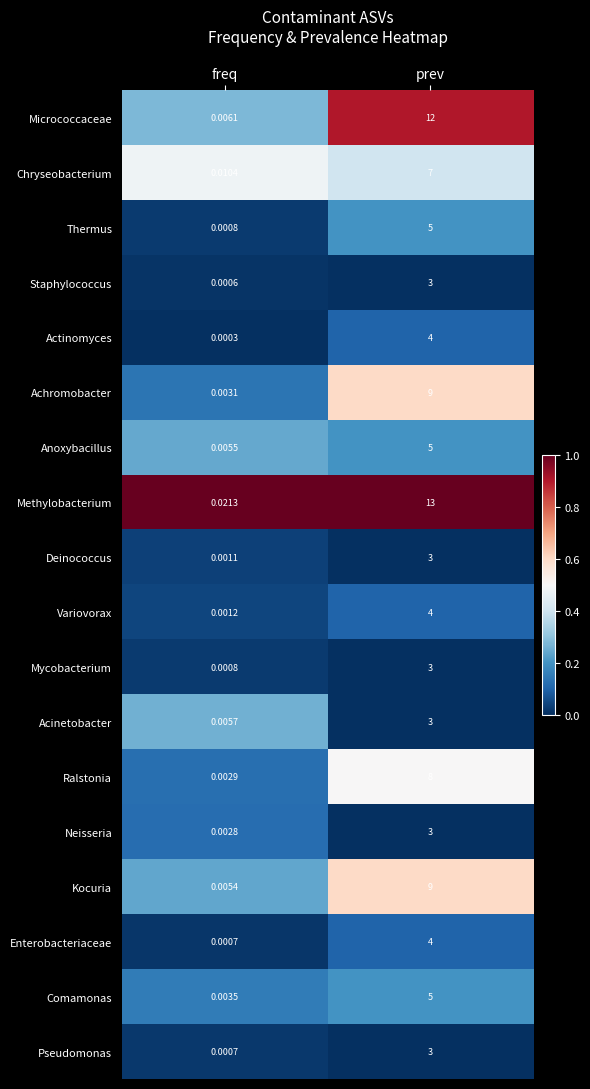

Rank the categories by Pseudomonas value from lowest to highest.

freq, prev